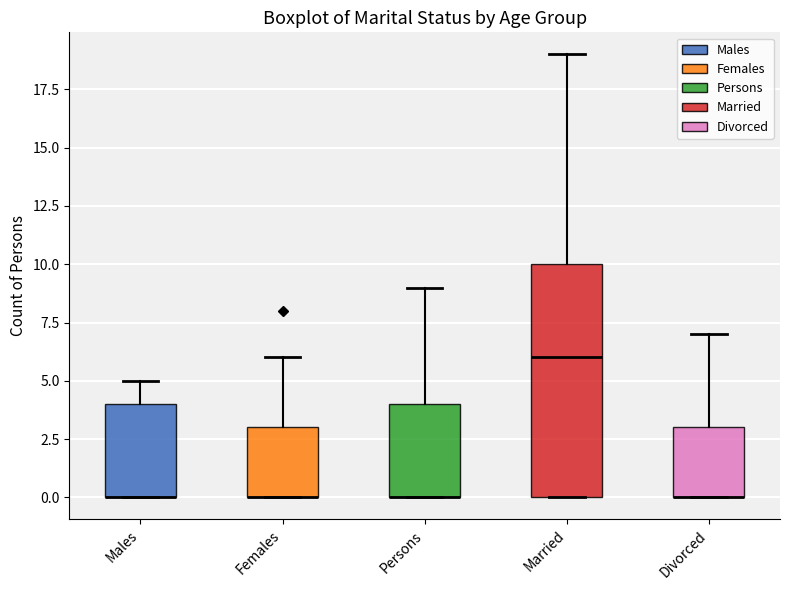

Which box is the tallest, from its lower edge to its upper edge?

Married